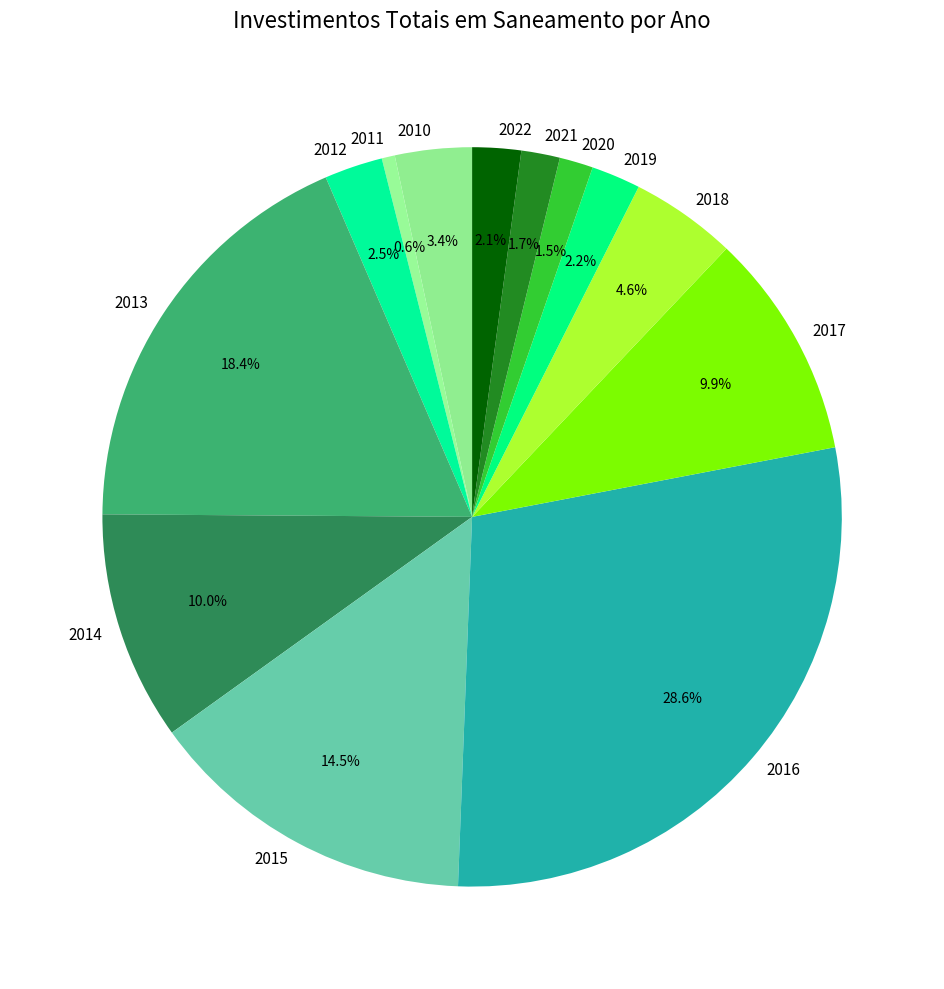

How many slices are in this pie chart?

13